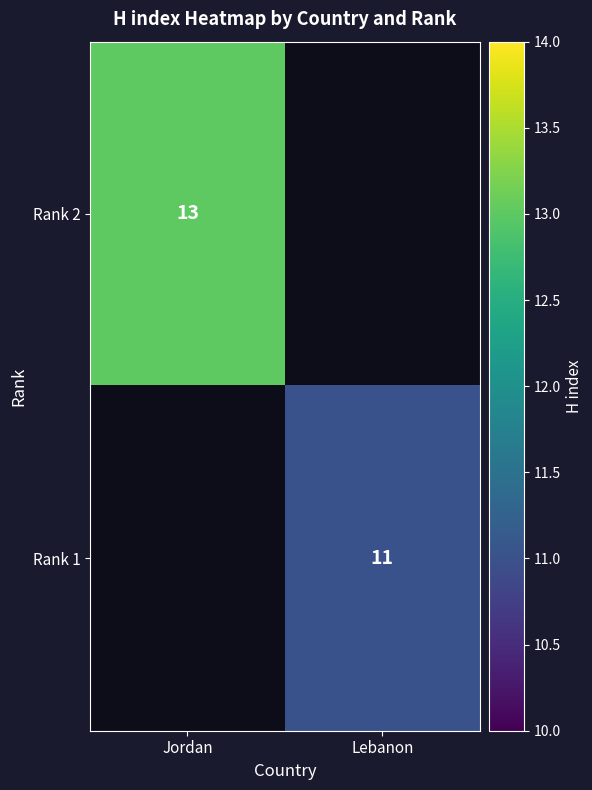

How many series are shown in this chart?

2